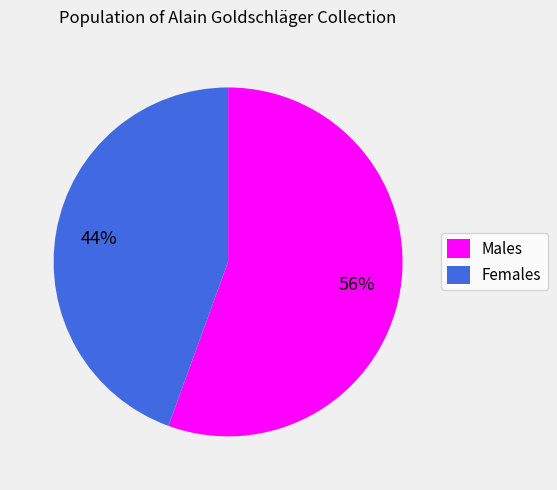

True or false: Females accounts for 58% of the total.

False